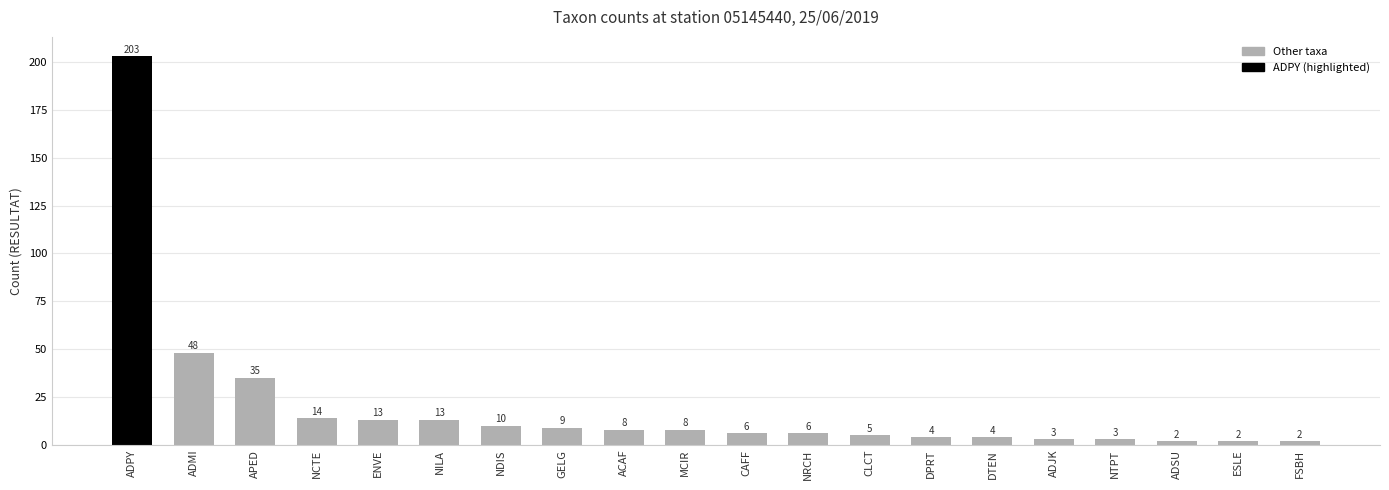

Is it true that the value at ADMI is 31?

False